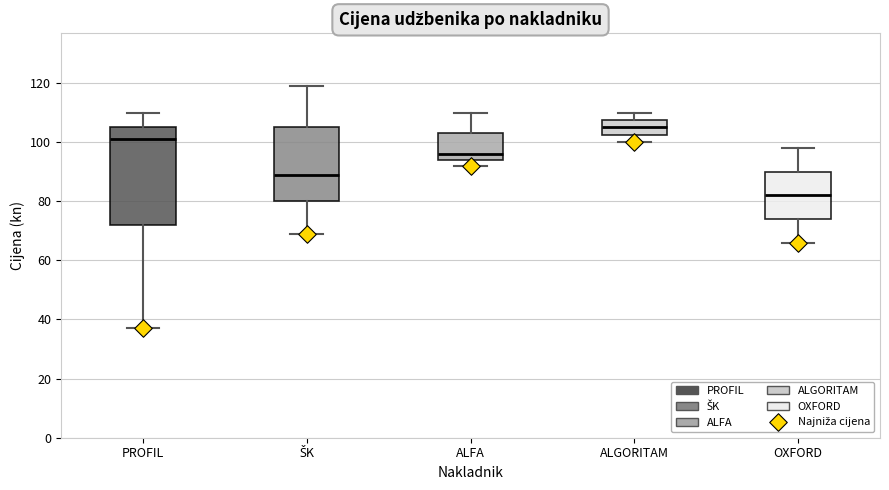

Reading left to right, transcribe this box plot: for each box, give where its median line is, the range the box spans, and where its two whiskers end, as read against the y-axis. The values are not printed on the chart, so give them approximately, as read against the axis.

PROFIL: median 102, box 72 to 106, whiskers 38 to 110
ŠK: median 90, box 80 to 106, whiskers 70 to 120
ALFA: median 96, box 94 to 104, whiskers 92 to 110
ALGORITAM: median 106, box 102 to 108, whiskers 100 to 110
OXFORD: median 82, box 74 to 90, whiskers 66 to 98